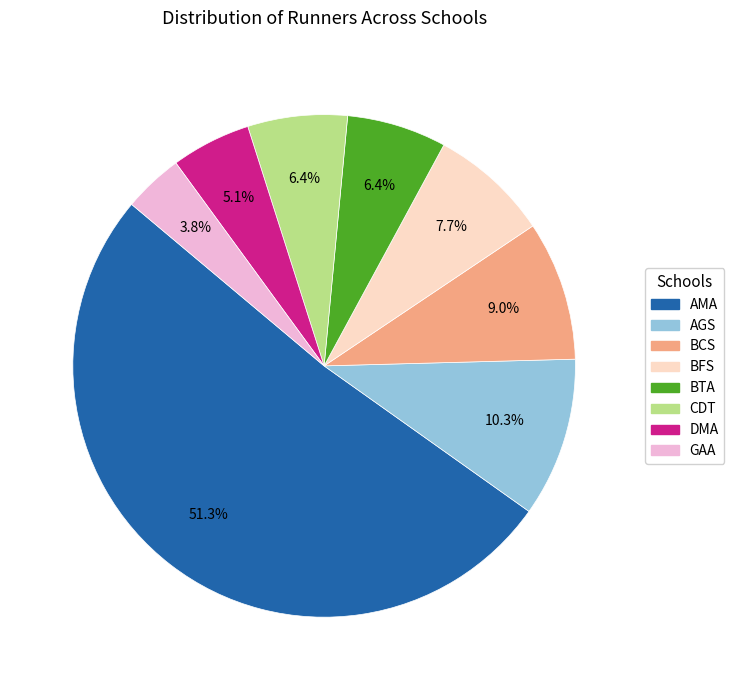

Is it true that AMA is 42% of the pie?

False